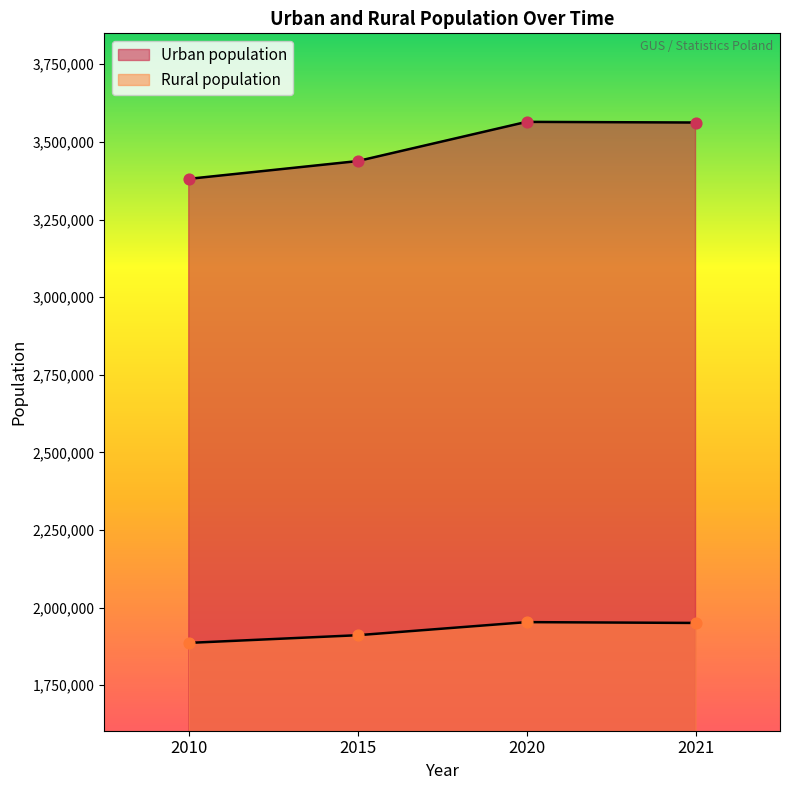

At which category is the sum across all series the highest?

2020